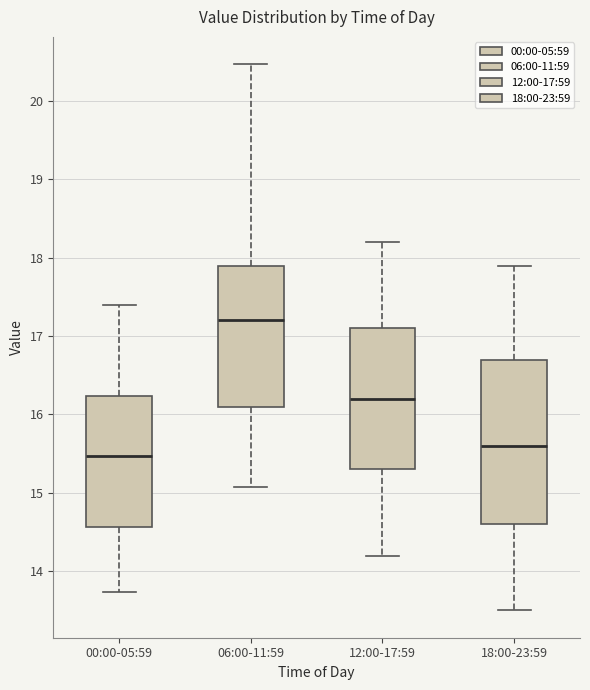

Reading left to right, read every box against the y-axis: the position of its median line, the range the box covers, and the ends of its whiskers. The values are not printed on the chart, so give them approximately, as read against the axis.

00:00-05:59: median 15.5, box 14.6 to 16.2, whiskers 13.7 to 17.4
06:00-11:59: median 17.2, box 16.1 to 17.9, whiskers 15.1 to 20.5
12:00-17:59: median 16.2, box 15.3 to 17.1, whiskers 14.2 to 18.2
18:00-23:59: median 15.6, box 14.6 to 16.7, whiskers 13.5 to 17.9